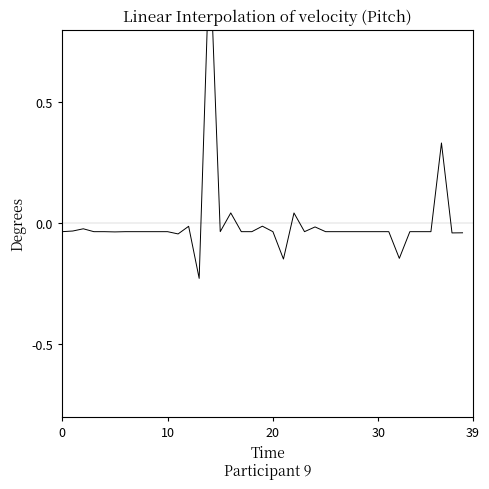

How many values are above zero?

4